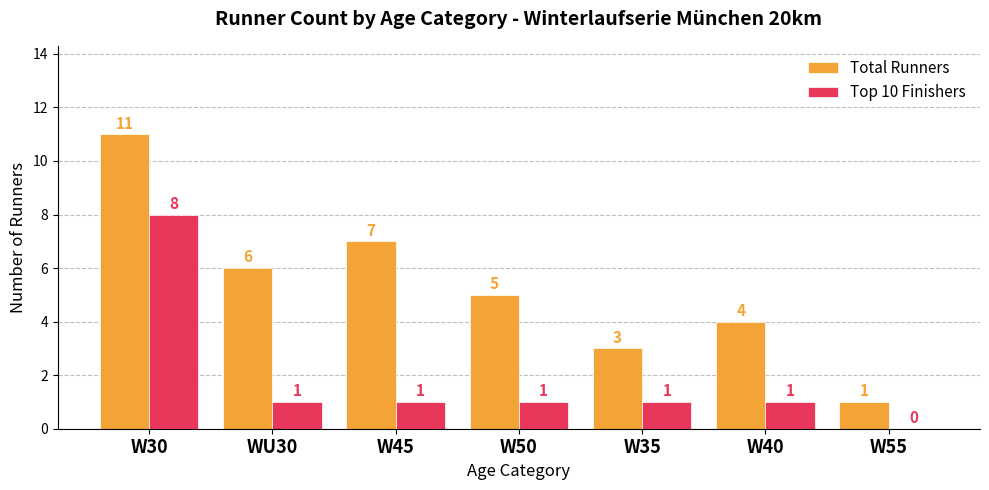

What are all the series names shown in the legend?

Total Runners, Top 10 Finishers